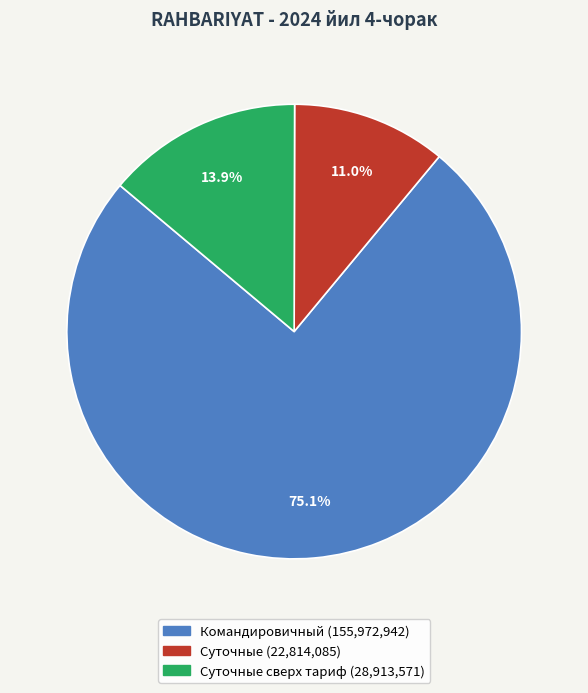

Is there any slice that represents more than half of the pie?

Yes